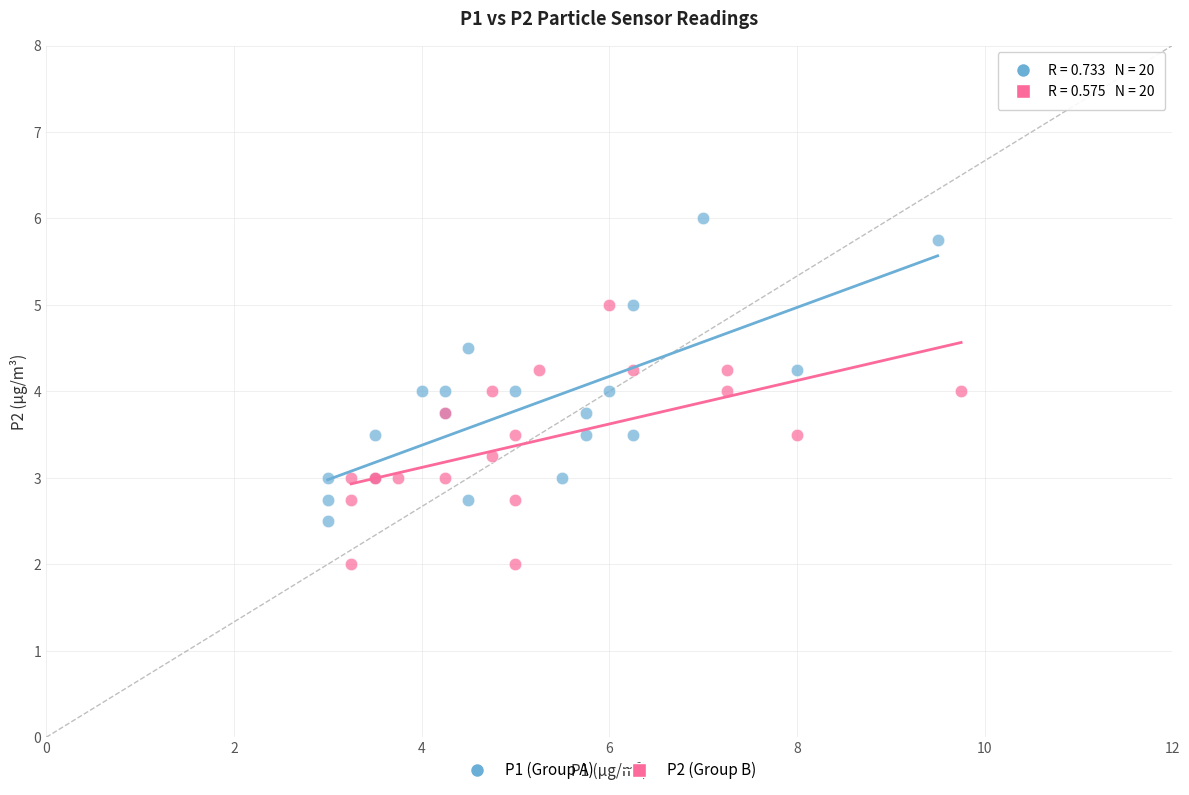

What are all the series names shown in the legend?

P1 (Group A), P2 (Group B)